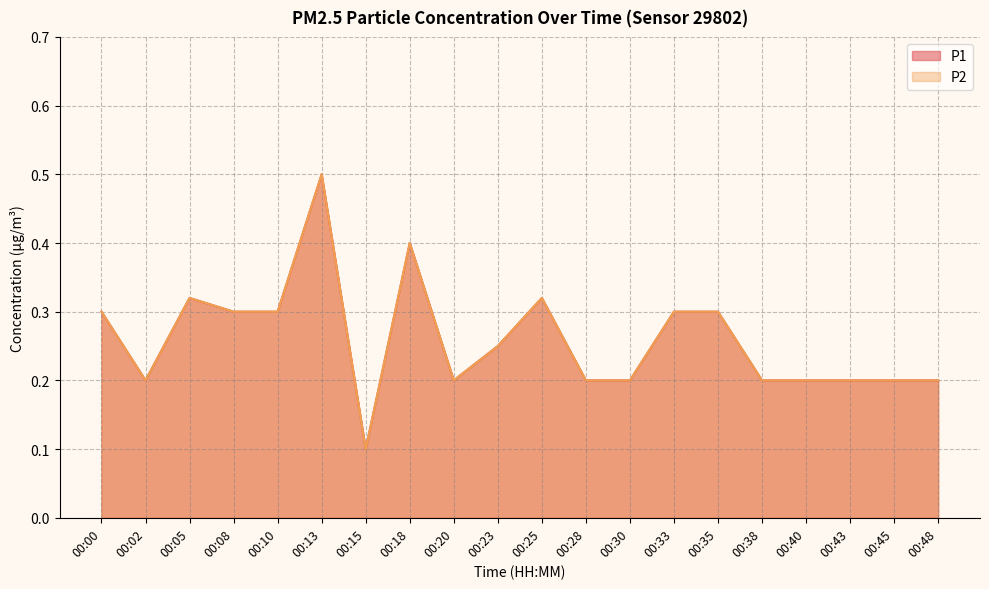

True or false: P2 and P1 cross at least once.

False